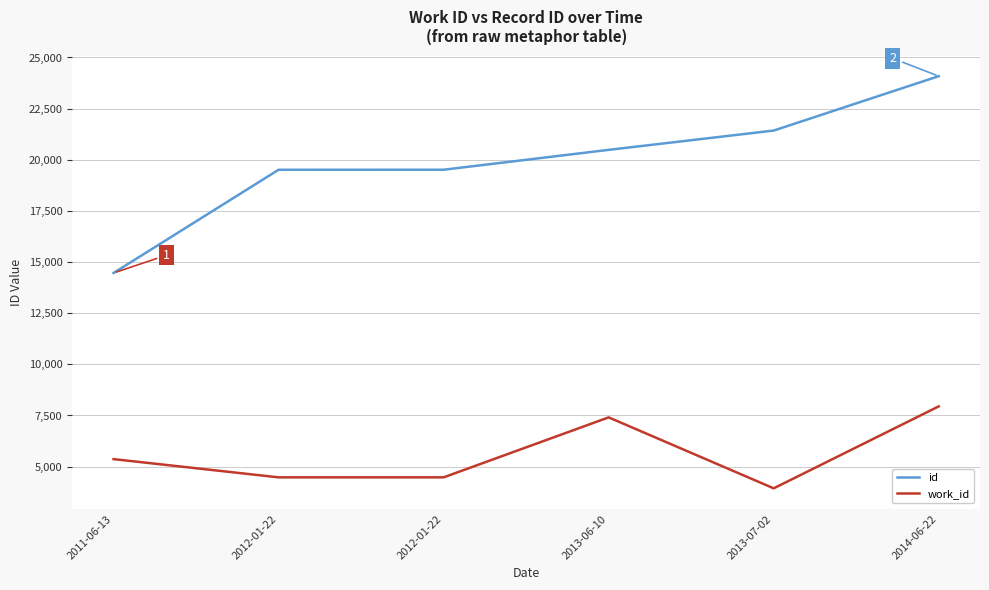

Rank the categories by work_id value from lowest to highest.

2013-07-02, 2012-01-22, 2012-01-22, 2011-06-13, 2013-06-10, 2014-06-22